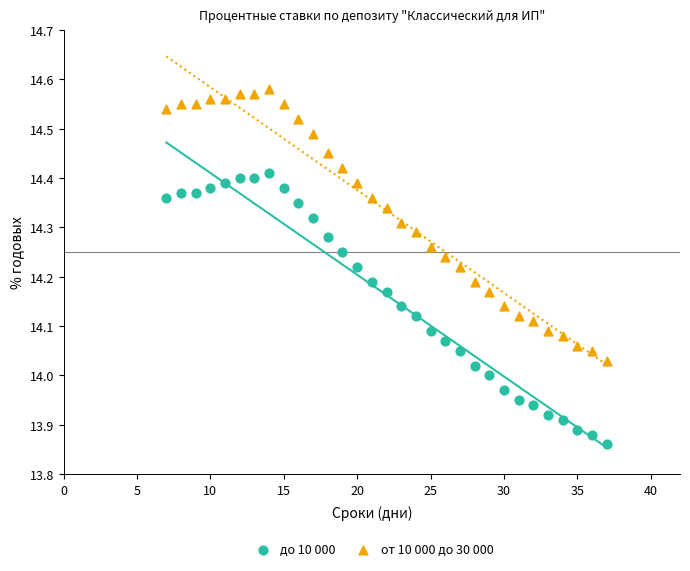

Which series reaches the minimum Y coordinate?

до 10 000